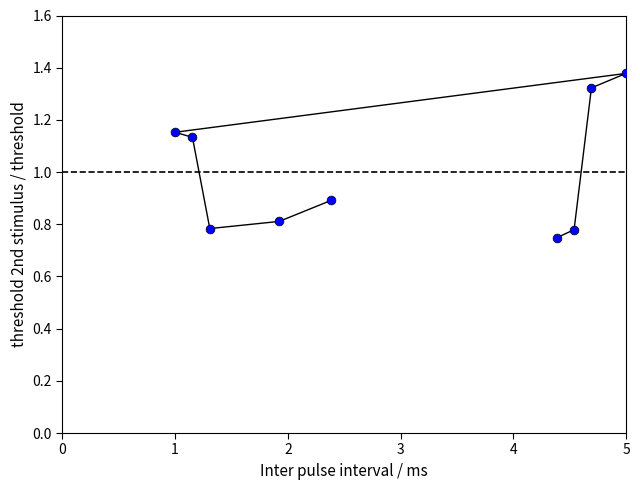

What is the average X value?

2.9